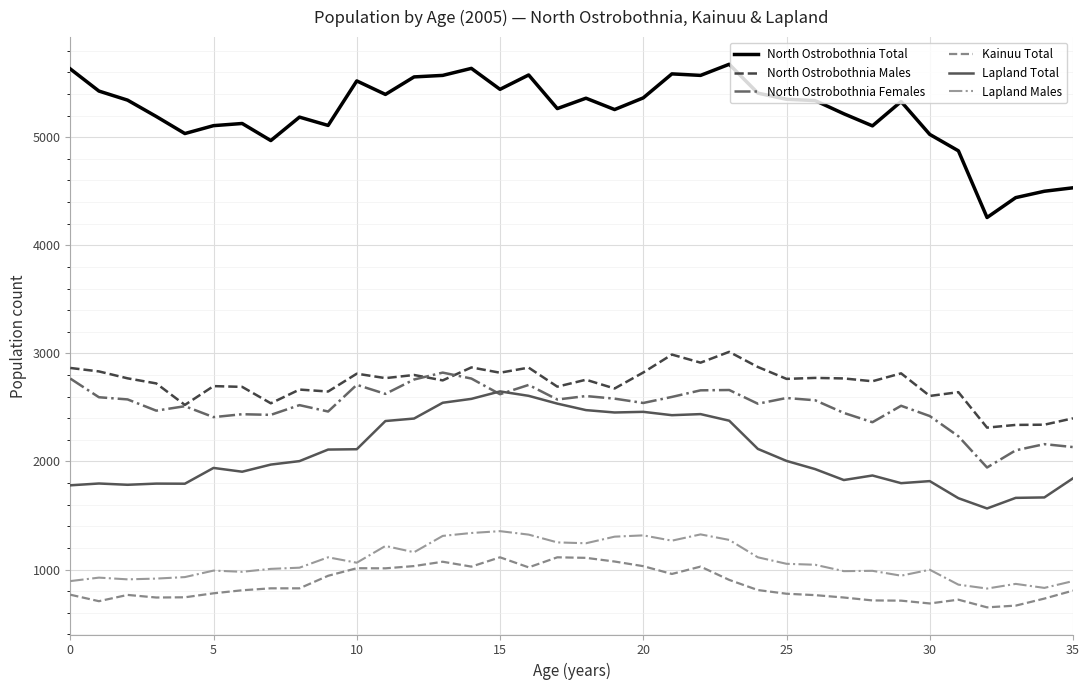

What is the highest value of the Lapland Total series?

2648